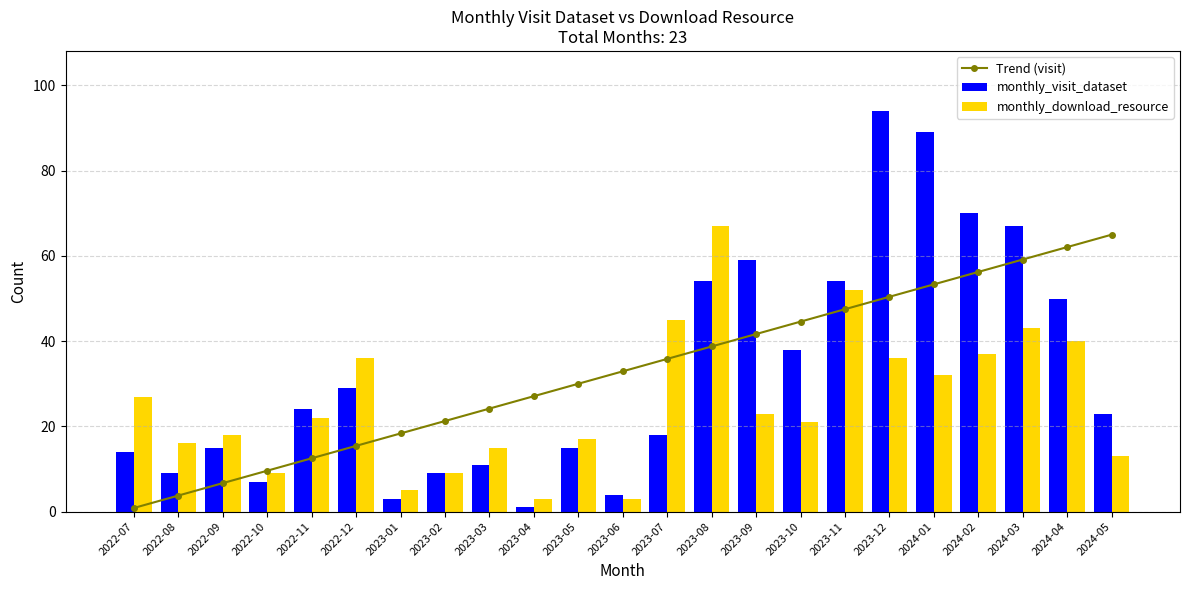

What is the total value across all series at 2022-11?

58.5